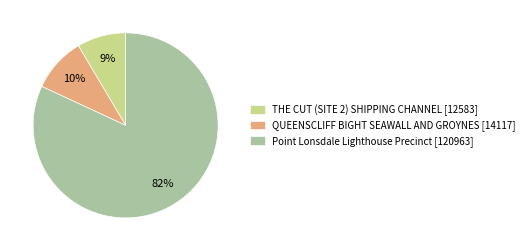

Which category has the smallest portion of the pie?

THE CUT (SITE 2) SHIPPING CHANNEL